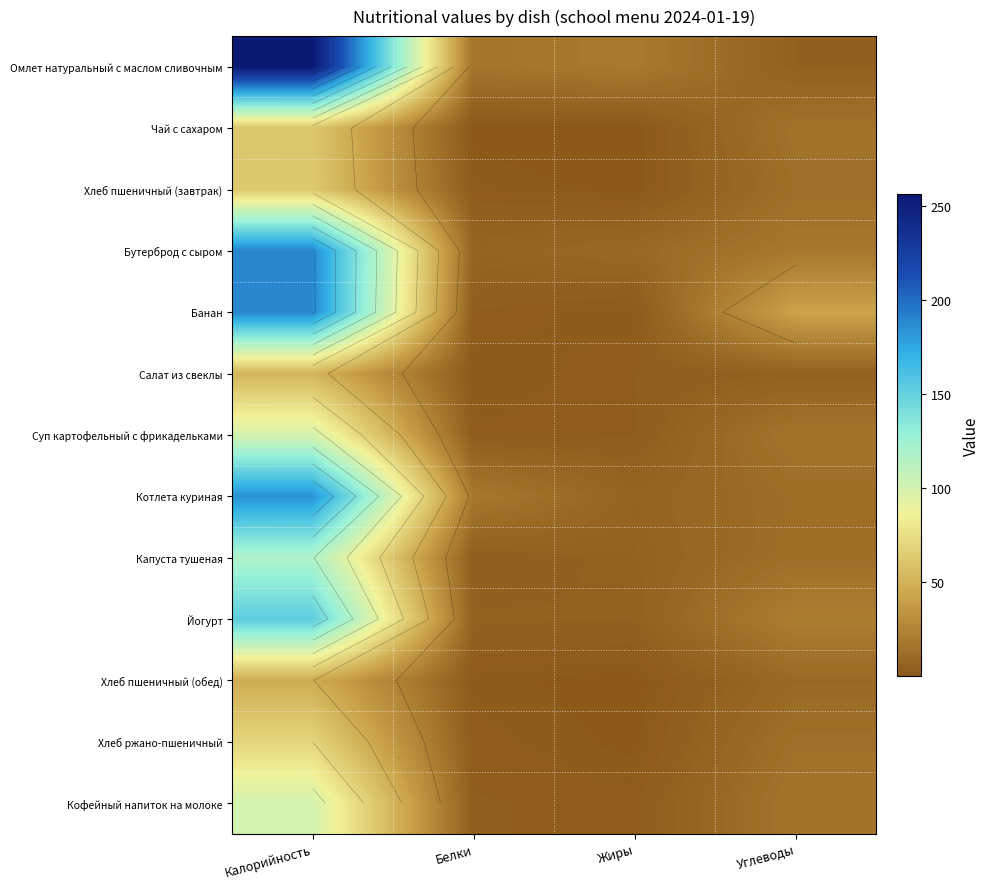

What is the smallest value displayed?

0.1